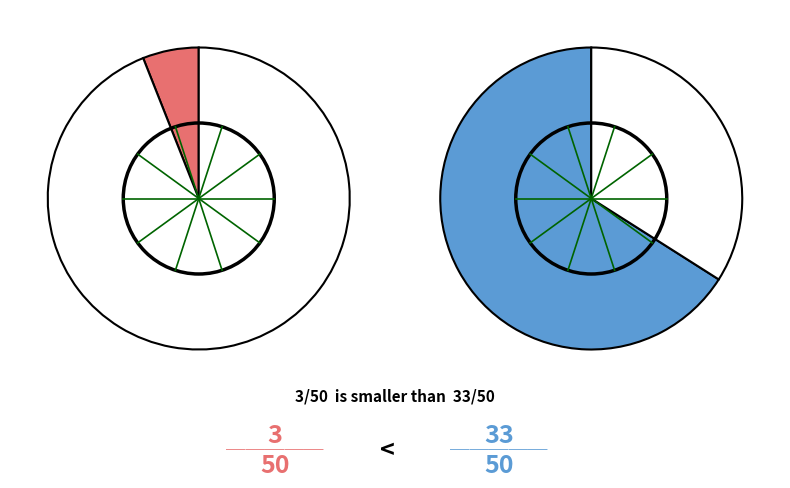

To the nearest percent, what portion does down represent?

6%